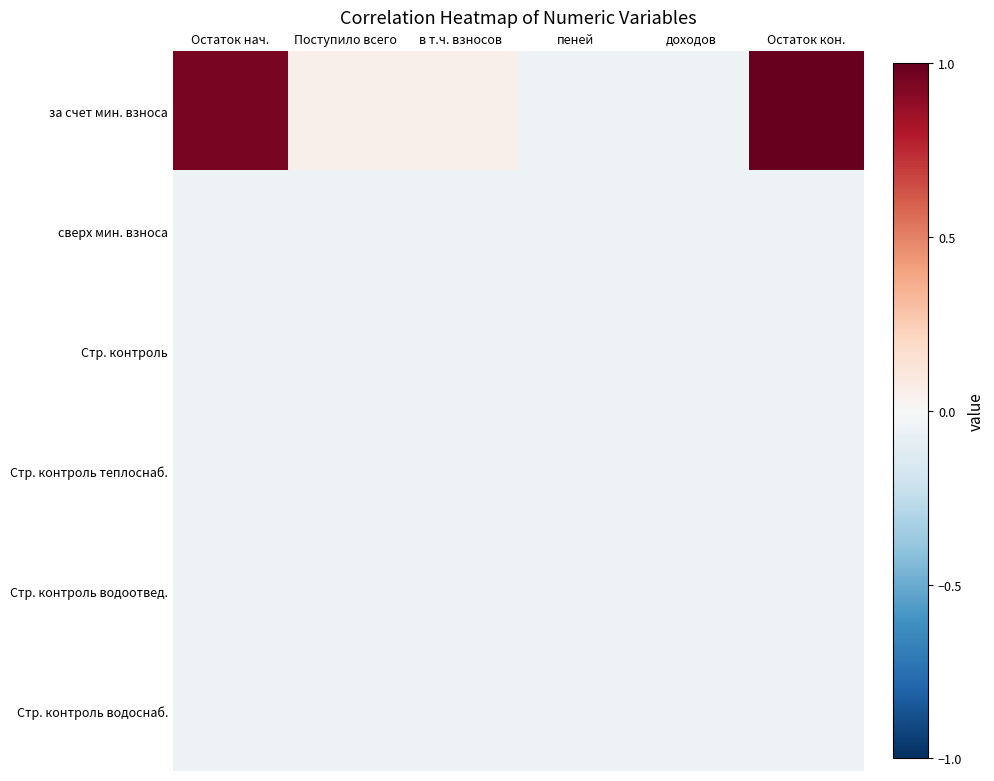

Reading right to left, extract all data points from this chart.

за счет мин. взноса: Остаток кон.=1.0	доходов=-0.1	пеней=-0.1	в т.ч. взносов=0.0	Поступило всего=0.0	Остаток нач.=1.0
сверх мин. взноса: Остаток кон.=-0.1	доходов=-0.1	пеней=-0.1	в т.ч. взносов=-0.1	Поступило всего=-0.1	Остаток нач.=-0.1
Стр. контроль: Остаток кон.=-0.1	доходов=-0.1	пеней=-0.1	в т.ч. взносов=-0.1	Поступило всего=-0.1	Остаток нач.=-0.1
Стр. контроль теплоснаб.: Остаток кон.=-0.1	доходов=-0.1	пеней=-0.1	в т.ч. взносов=-0.1	Поступило всего=-0.1	Остаток нач.=-0.1
Стр. контроль водоотвед.: Остаток кон.=-0.1	доходов=-0.1	пеней=-0.1	в т.ч. взносов=-0.1	Поступило всего=-0.1	Остаток нач.=-0.1
Стр. контроль водоснаб.: Остаток кон.=-0.1	доходов=-0.1	пеней=-0.1	в т.ч. взносов=-0.1	Поступило всего=-0.1	Остаток нач.=-0.1